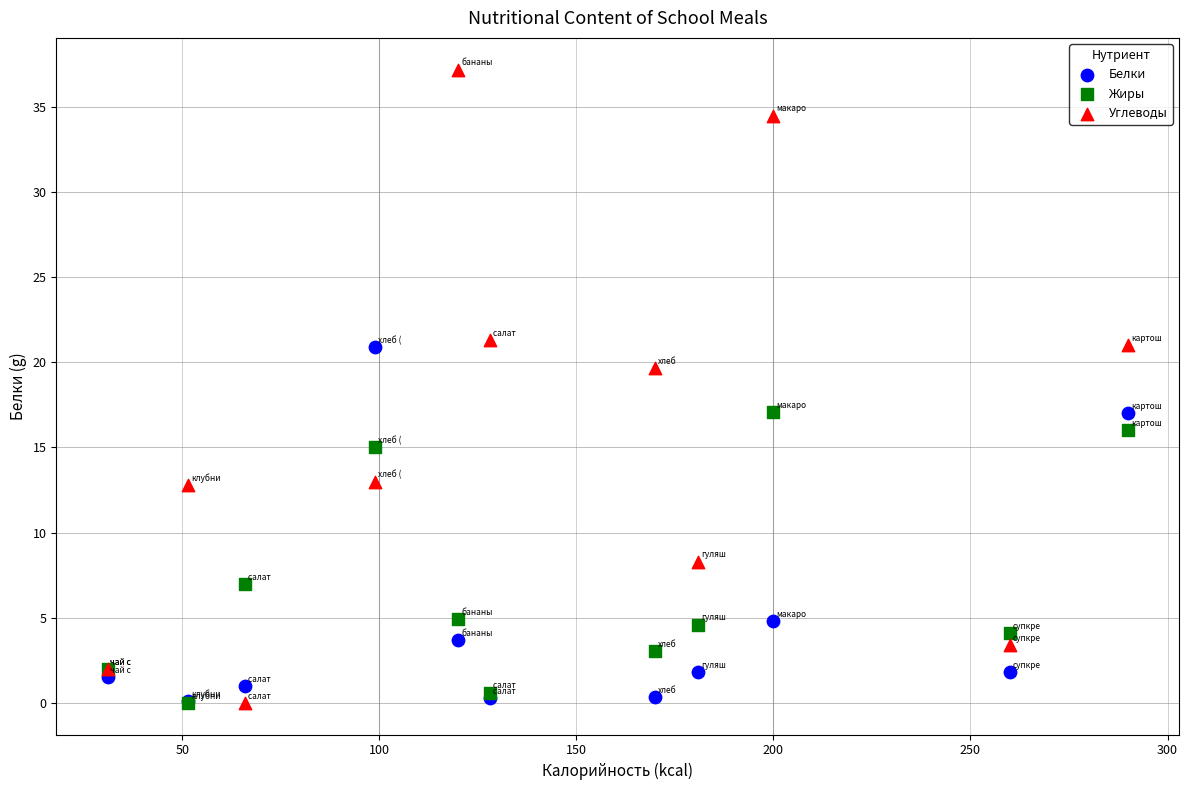

In the Белки series, what Y value is closest to 10?

4.8